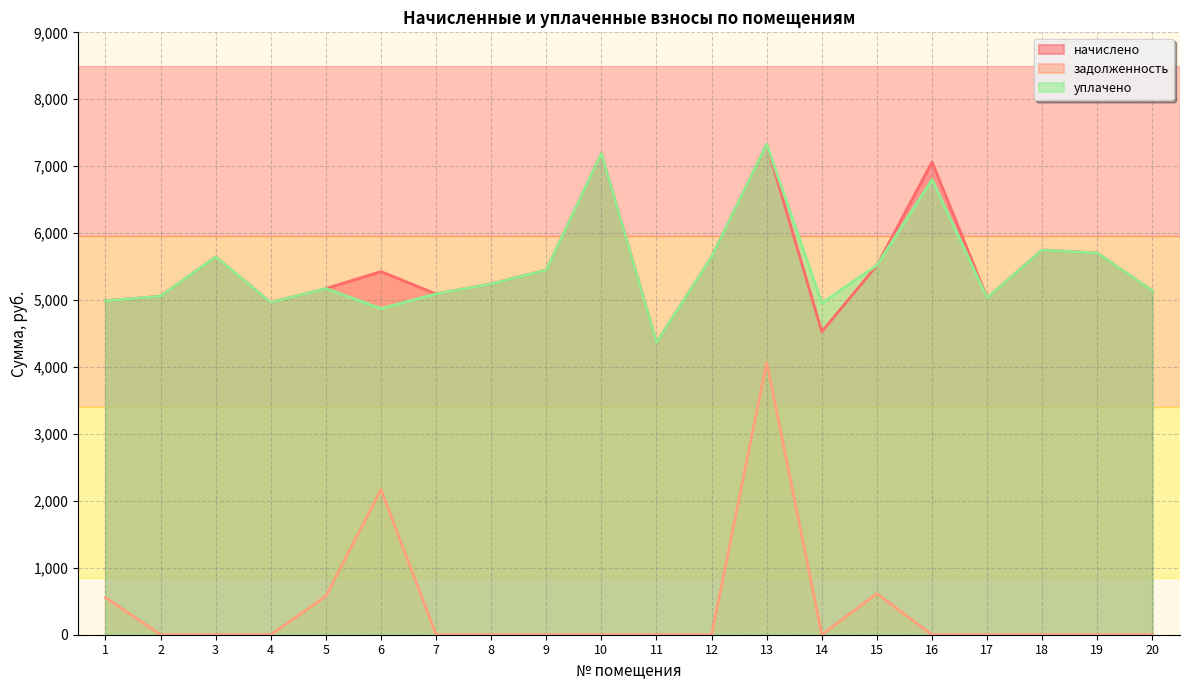

Rank the series at 4 from lowest to highest value.

задолженность, начислено, уплачено